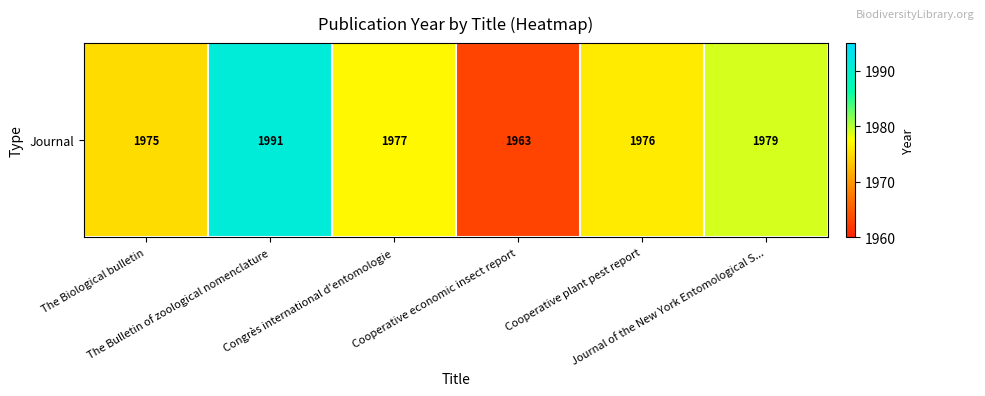

Reading left to right, what are all the values shown in this chart?

The Biological bulletin=1975	The Bulletin of zoological nomenclature=1991	Congrès international d'entomologie=1977	Cooperative economic insect report=1963	Cooperative plant pest report=1976	Journal of the New York Entomological S...=1979